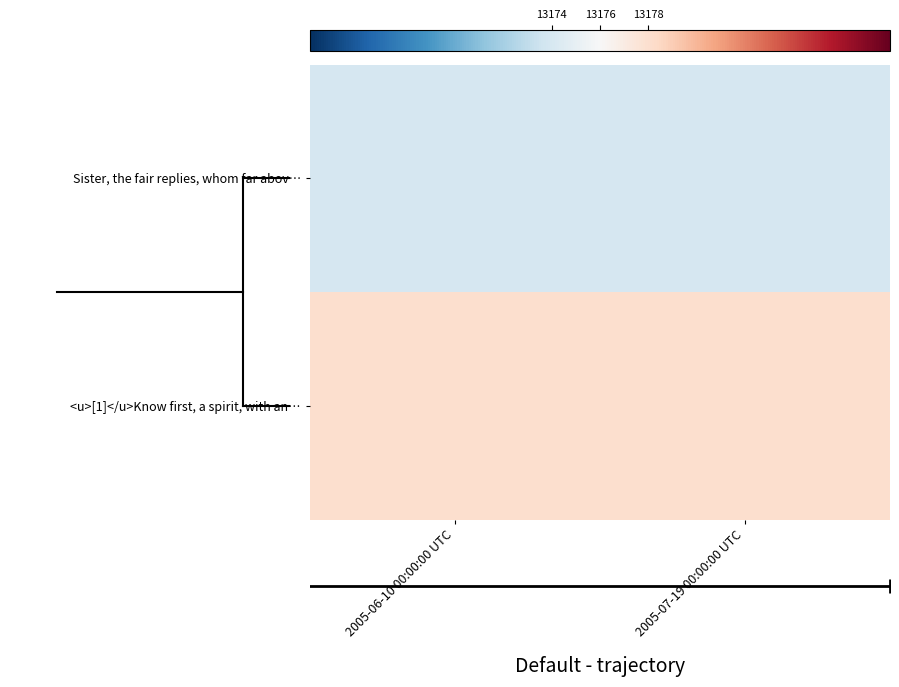

Rank the series by their average value, from highest to lowest.

<u>[1]</u>Know first, a spirit, with an…, Sister, the fair replies, whom far abov…